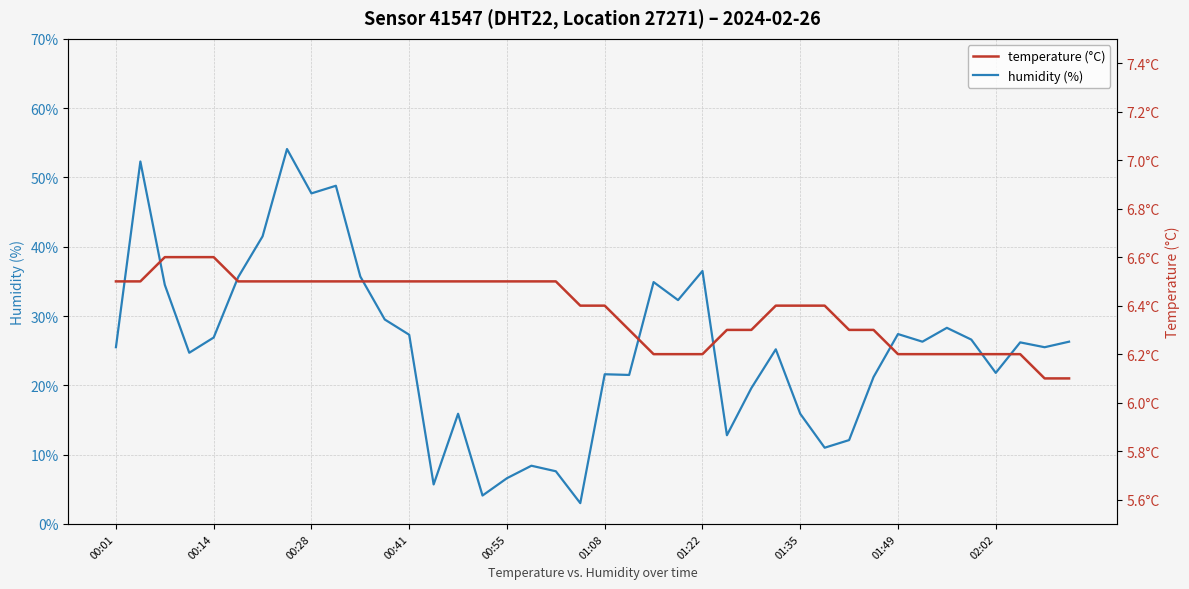

In humidity (%), how many points are higher than both neighbors (excluding endpoints)?

12